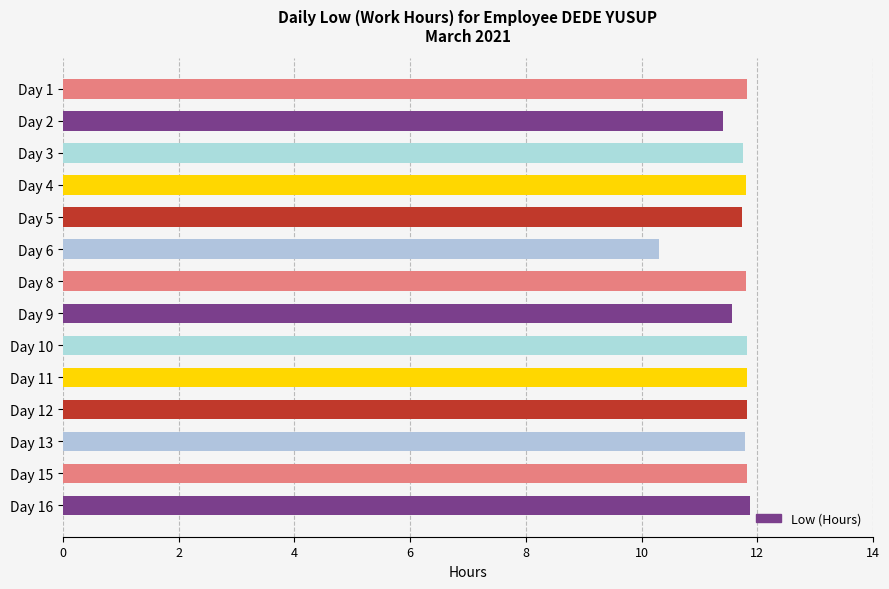

Does the chart contain any negative values?

No